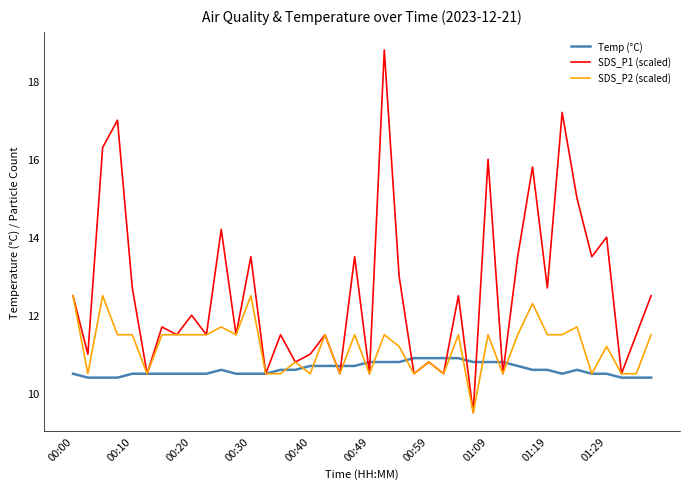

List the series in order of their peak value, highest first.

SDS_P1 (scaled), SDS_P2 (scaled), Temp (°C)